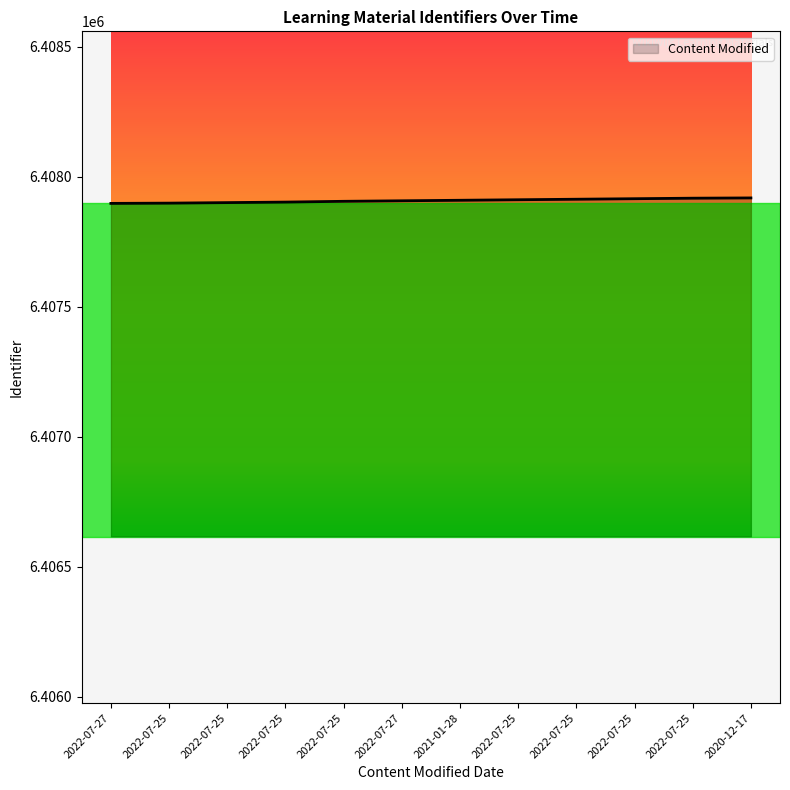

Reading left to right, extract all data points from this chart.

2022-07-27=6407898	2022-07-25=6407899	2022-07-25=6407901	2022-07-25=6407903	2022-07-25=6407906	2022-07-27=6407908	2021-01-28=6407910	2022-07-25=6407912	2022-07-25=6407914	2022-07-25=6407916	2022-07-25=6407918	2020-12-17=6407919